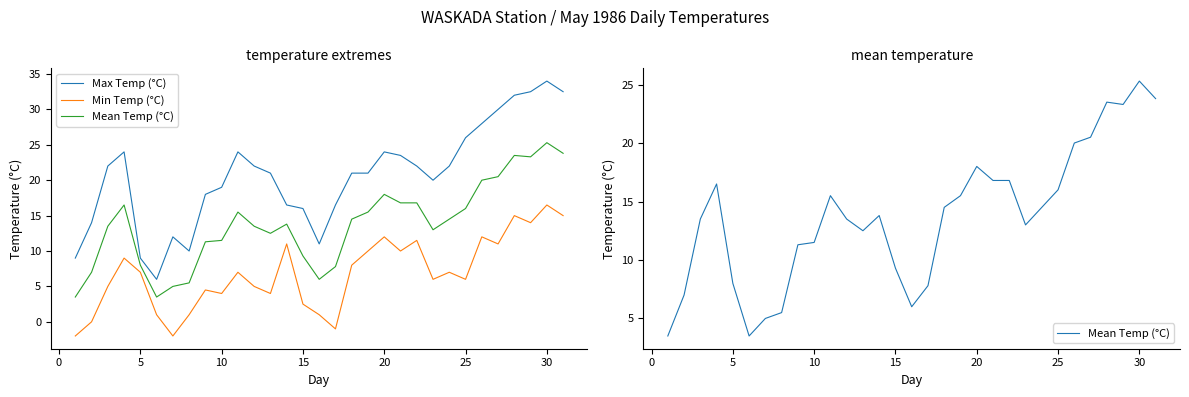

How many data points in Mean Temp (°C) are above 13?

18